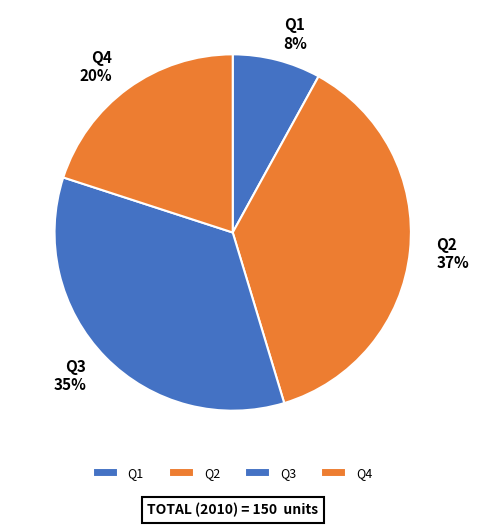

To the nearest percent, what is the average slice percentage?

25%